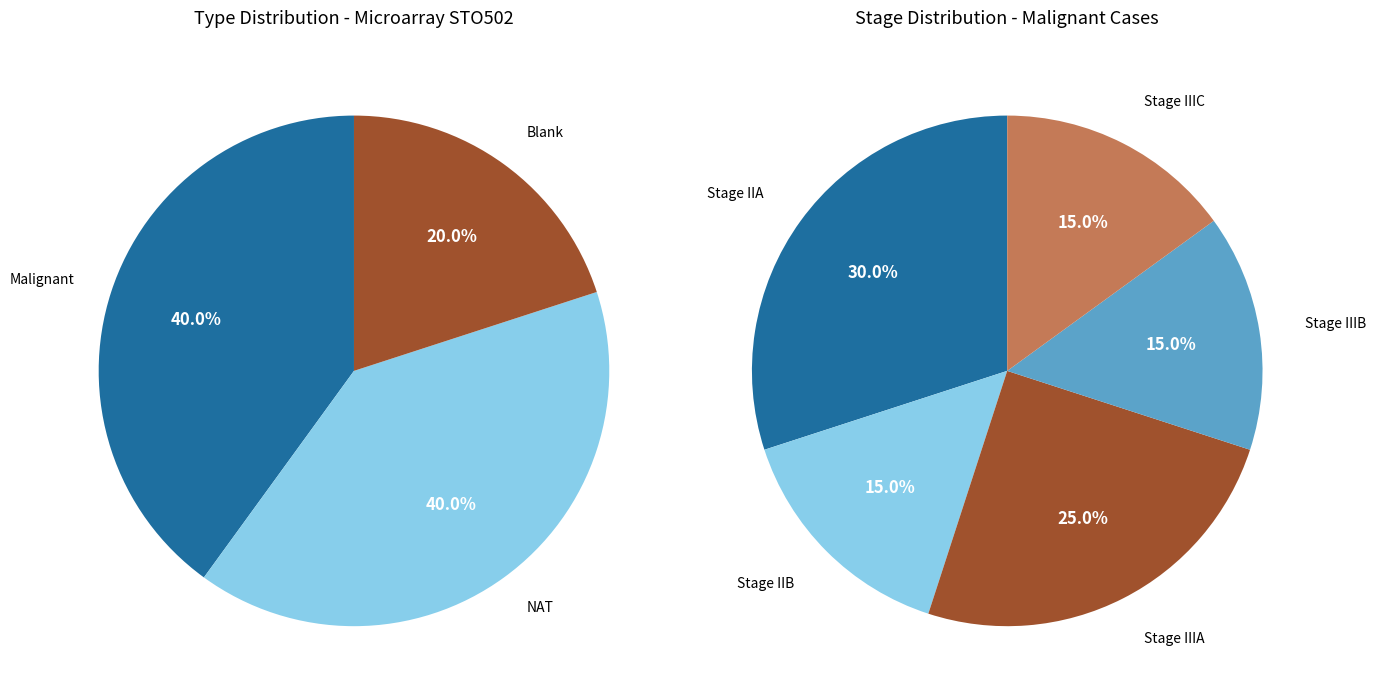

Rank the categories by value from highest to lowest.

Malignant, NAT, Blank